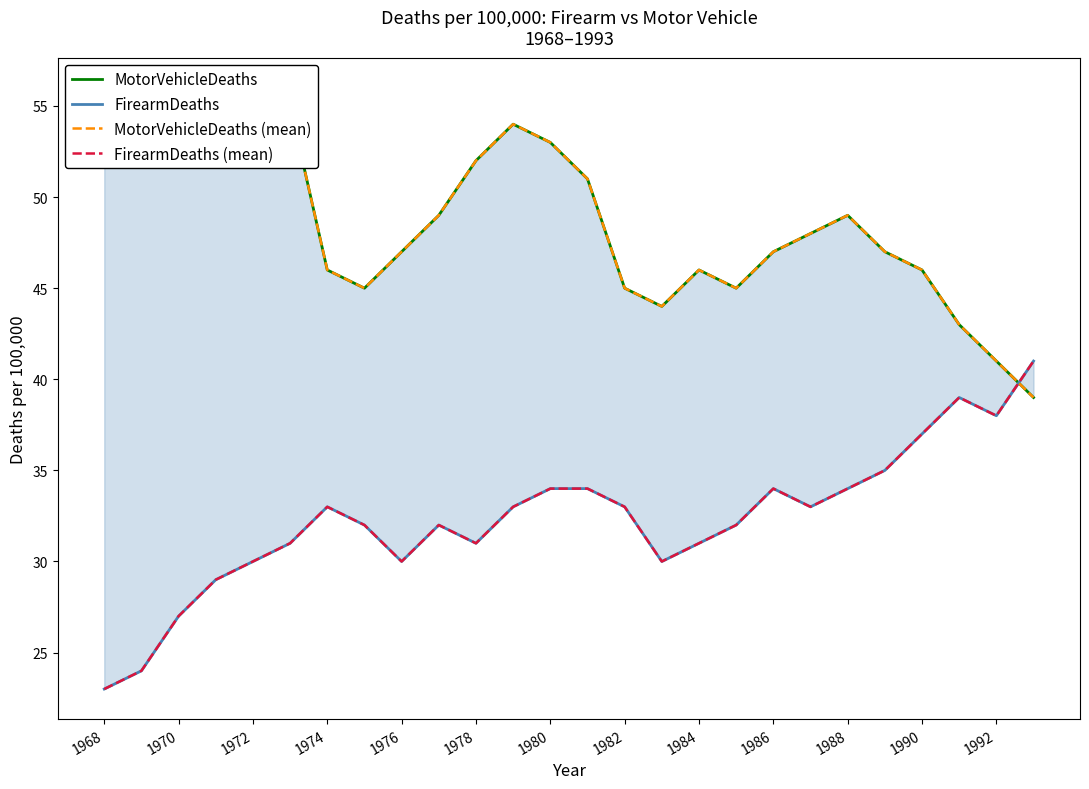

What is the minimum value shown in the chart?

23